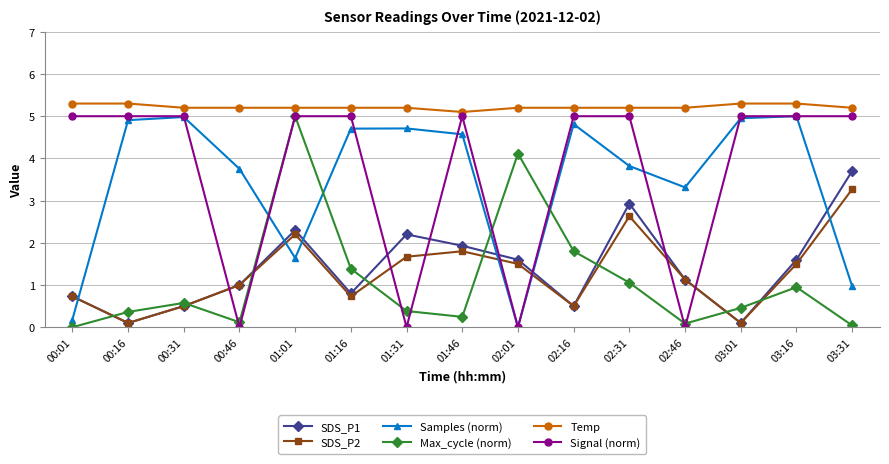

How many lines are shown in the chart?

6